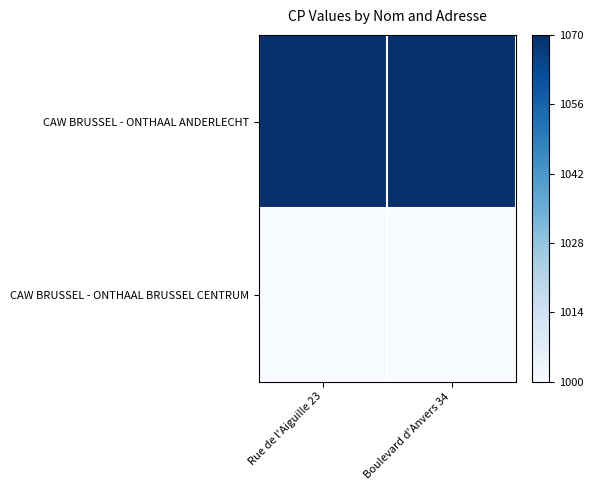

At Boulevard d'Anvers 34, list the series in order from largest to smallest.

CAW BRUSSEL - ONTHAAL ANDERLECHT, CAW BRUSSEL - ONTHAAL BRUSSEL CENTRUM